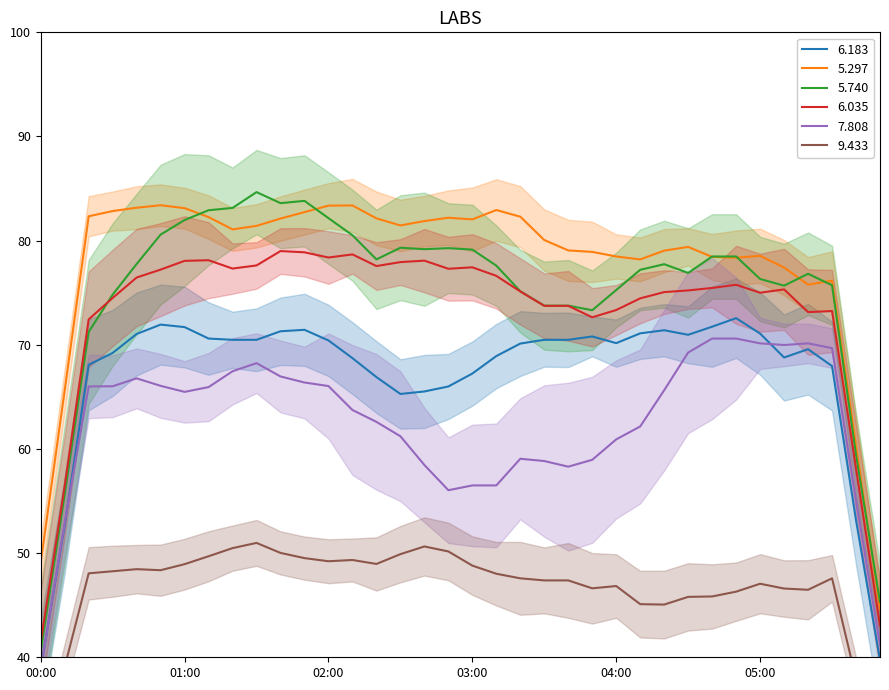

Which series has the largest total across all categories?

5.297